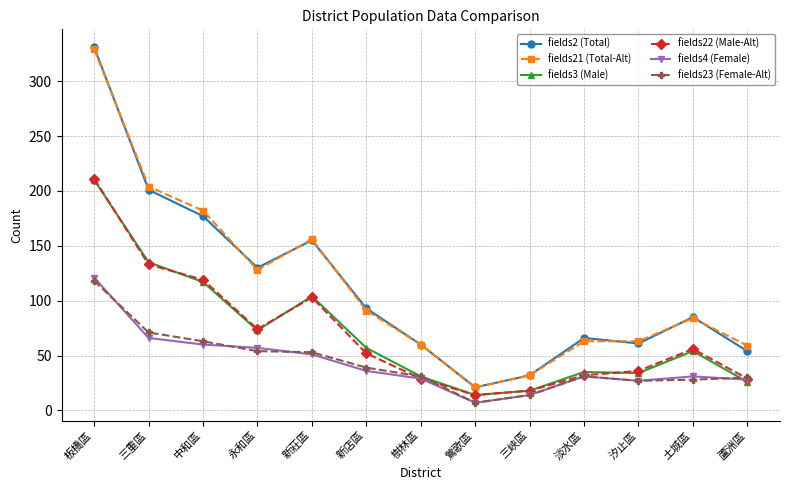

True or false: fields3 (Male) and fields2 (Total) cross at least once.

False